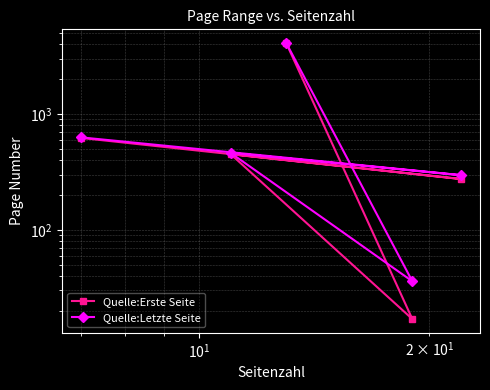

True or false: Quelle:Letzte Seite and Quelle:Erste Seite cross at least once.

False